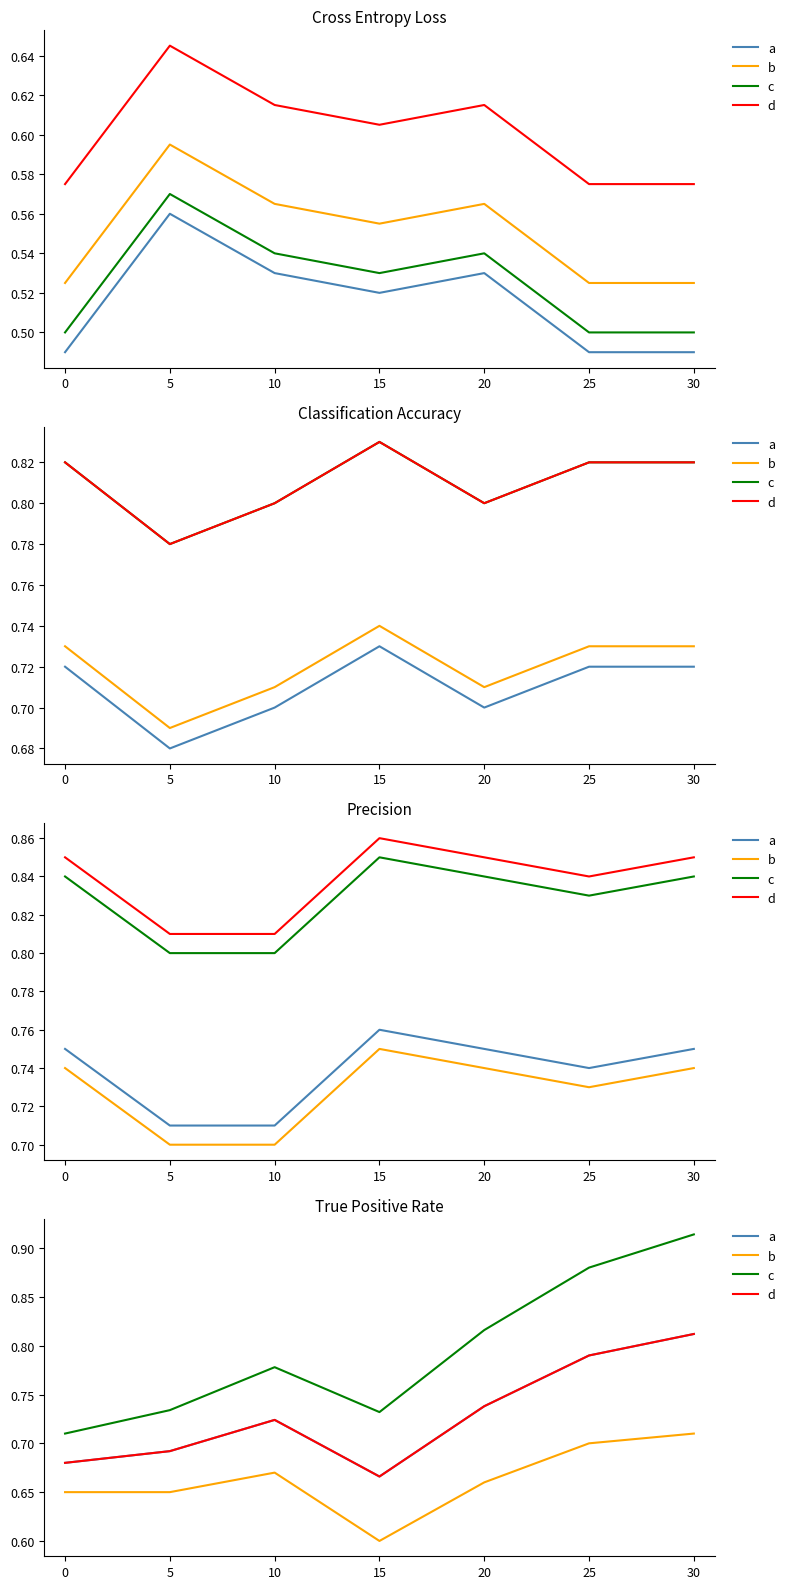

What is the average value of the d series?

0.7